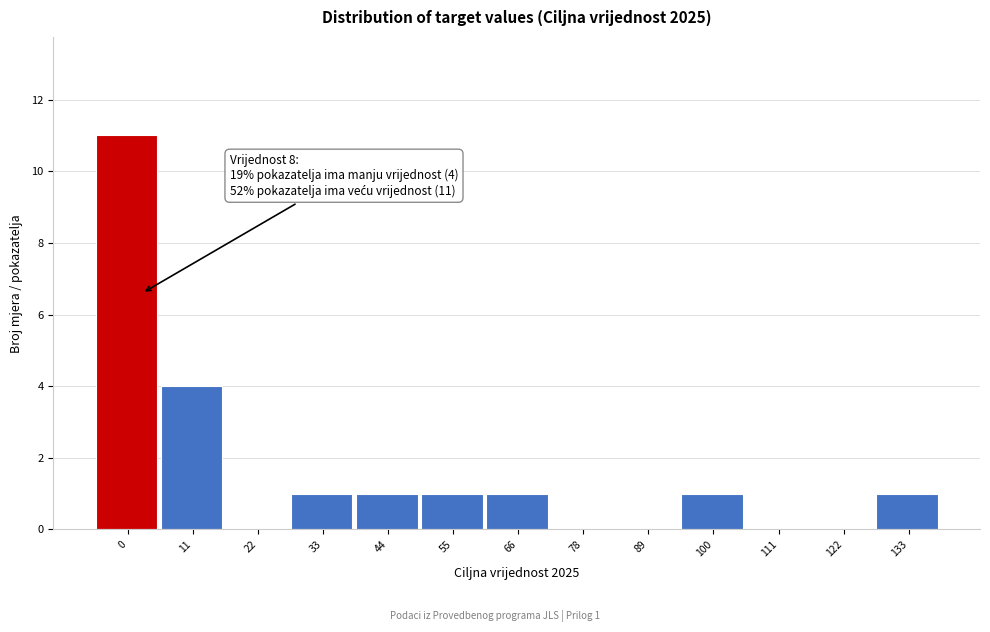

Reading left to right, transcribe all the data shown in this chart.

0=11	11=4	22=0	33=1	44=1	55=1	66=1	78=0	89=0	100=1	111=0	122=0	133=1